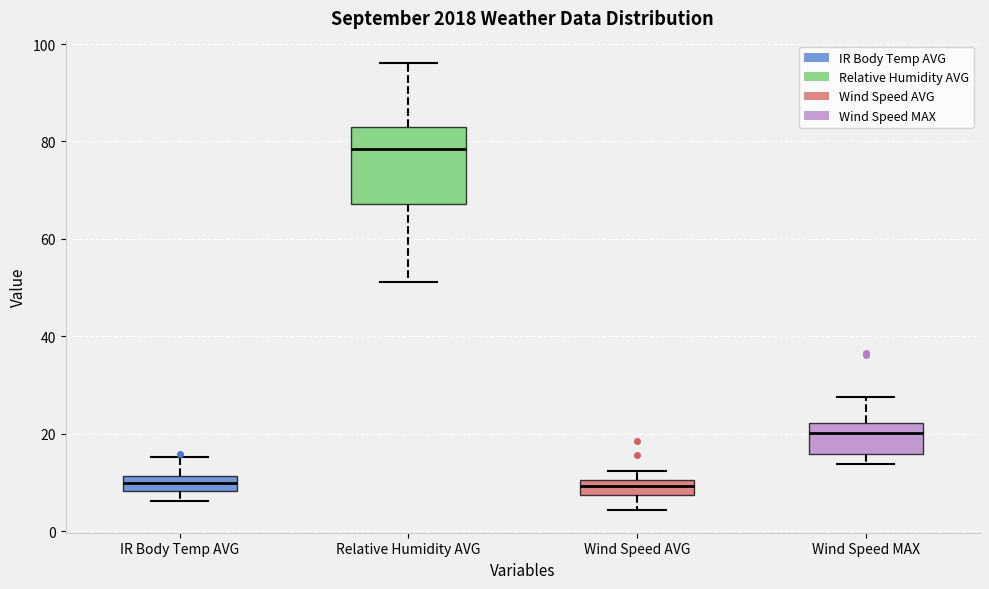

Which box is the tallest, from its lower edge to its upper edge?

Relative Humidity AVG